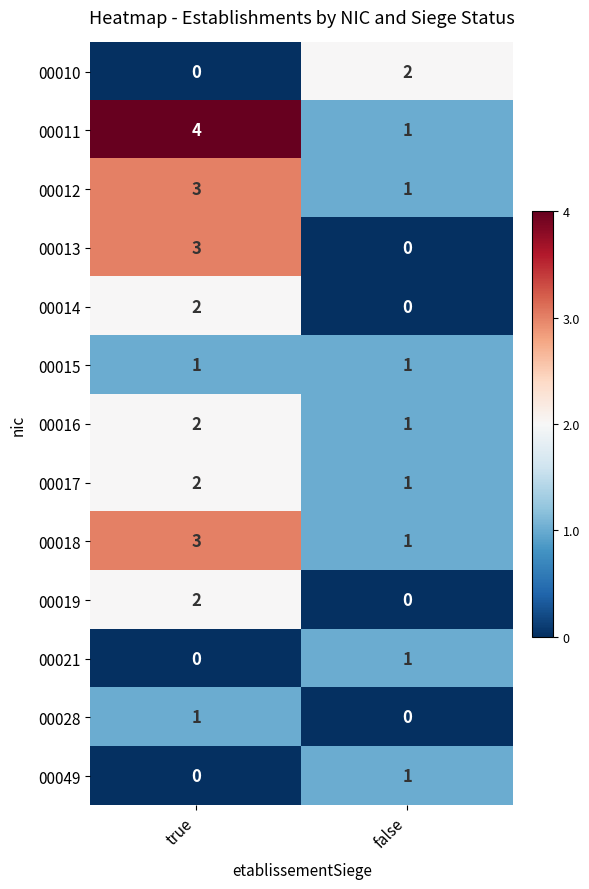

List the labels in order of 00014 value, largest first.

true, false